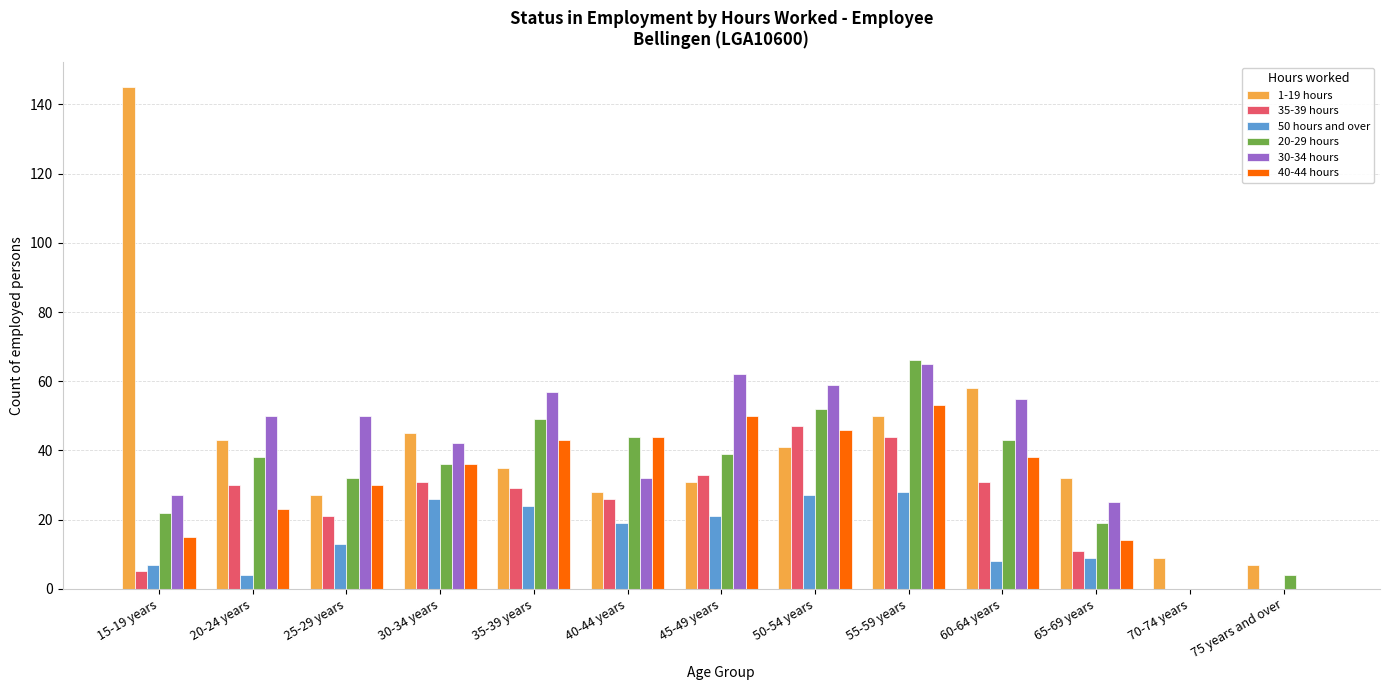

Which series has the largest total across all categories?

1-19 hours